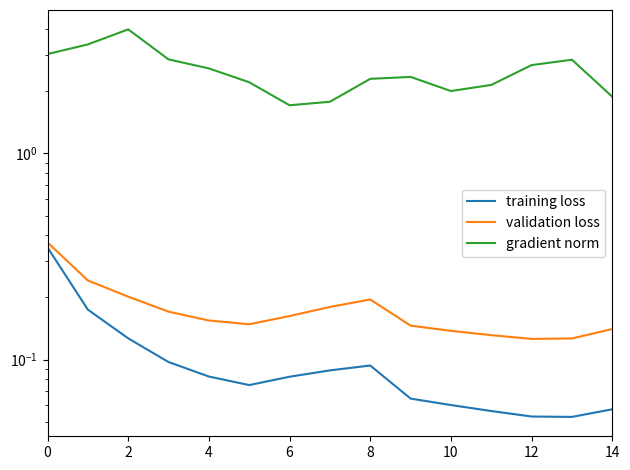

Between 2 and 4, which series saw the biggest shift?

gradient norm